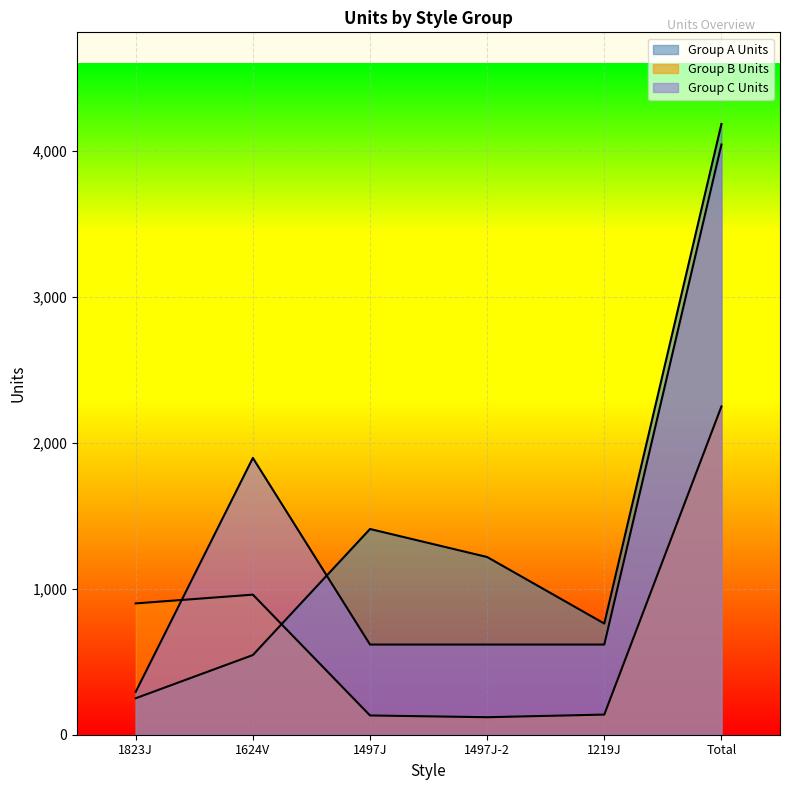

What is the sum of all Group A Units values?

8372